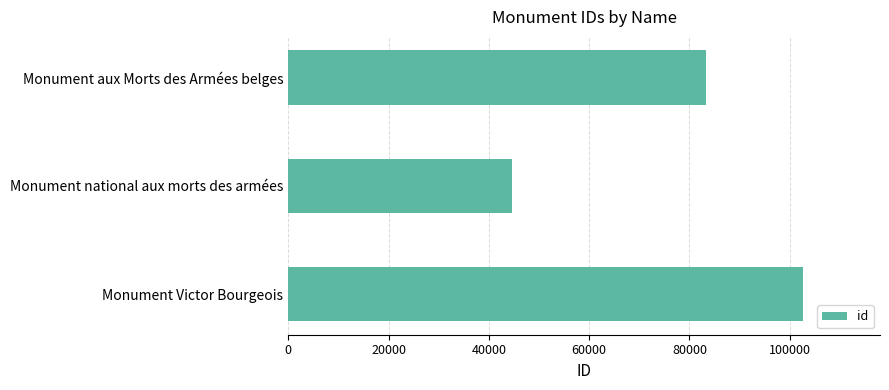

At which label is the value closest to 73634?

Monument aux Morts des Armées belges